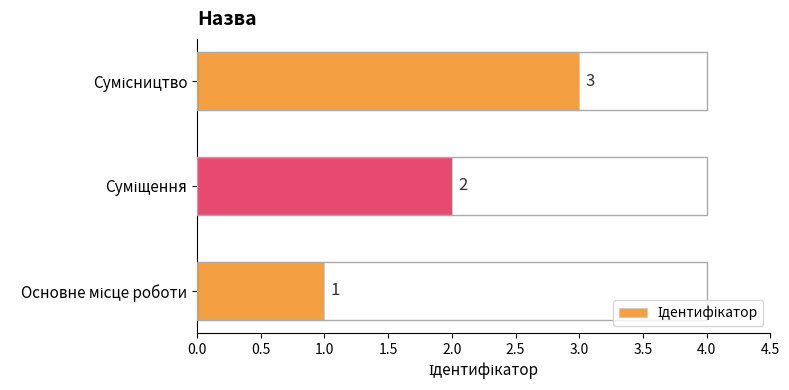

What is the greatest value displayed?

3